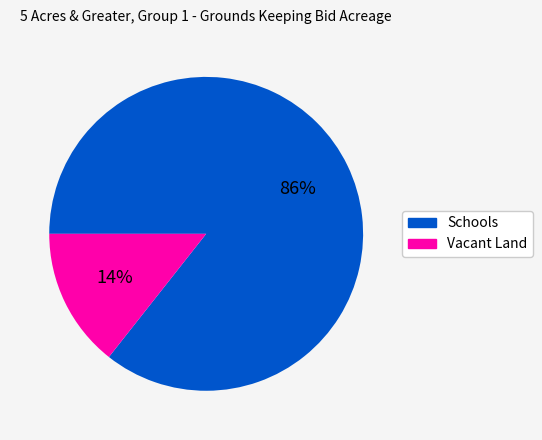

Does any single category account for the majority?

Yes